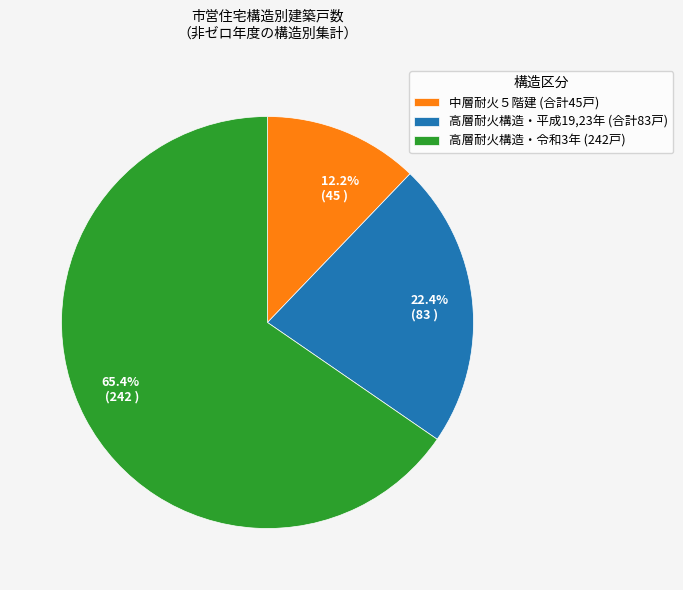

Is the sum of 12.2% (45 ) and 22.4% (83 ) greater than half?

No